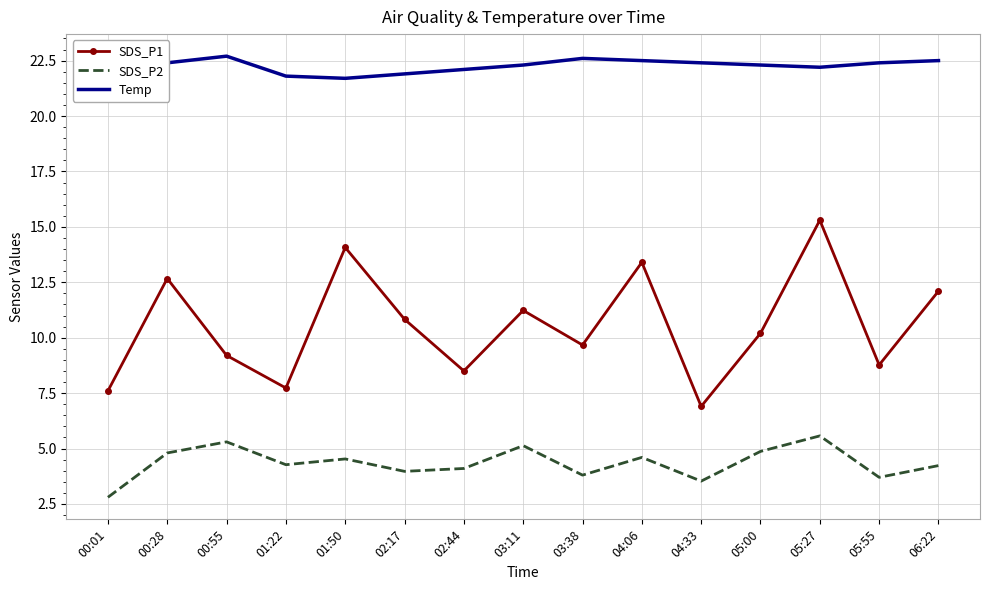

True or false: SDS_P1 and Temp cross at least once.

False